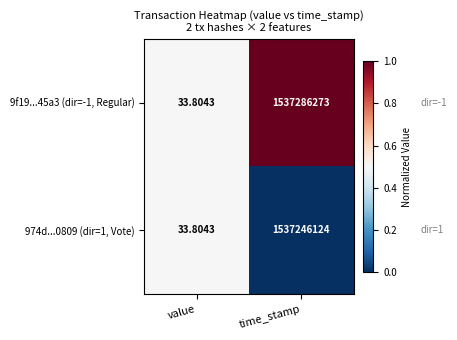

How many categories are shown in the chart?

2